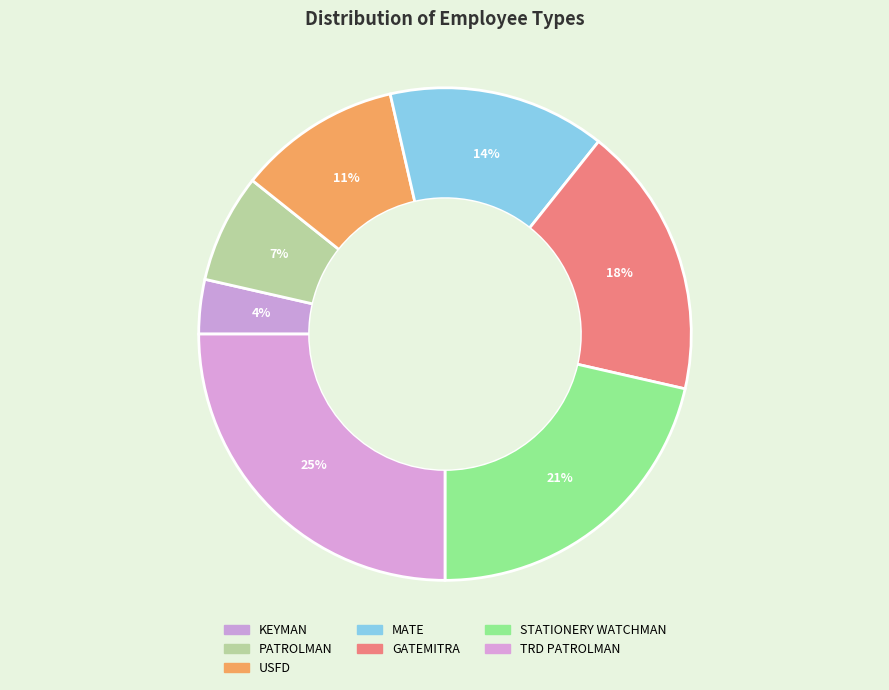

To the nearest percent, what portion does TRD PATROLMAN represent?

25%